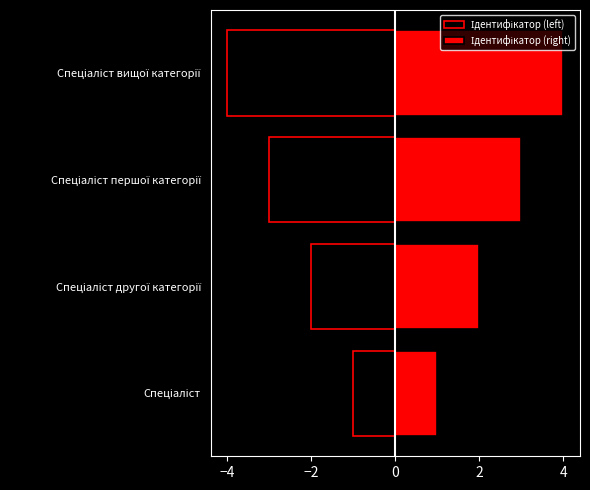

Which series has the widest spread of values?

Ідентифікатор (left)